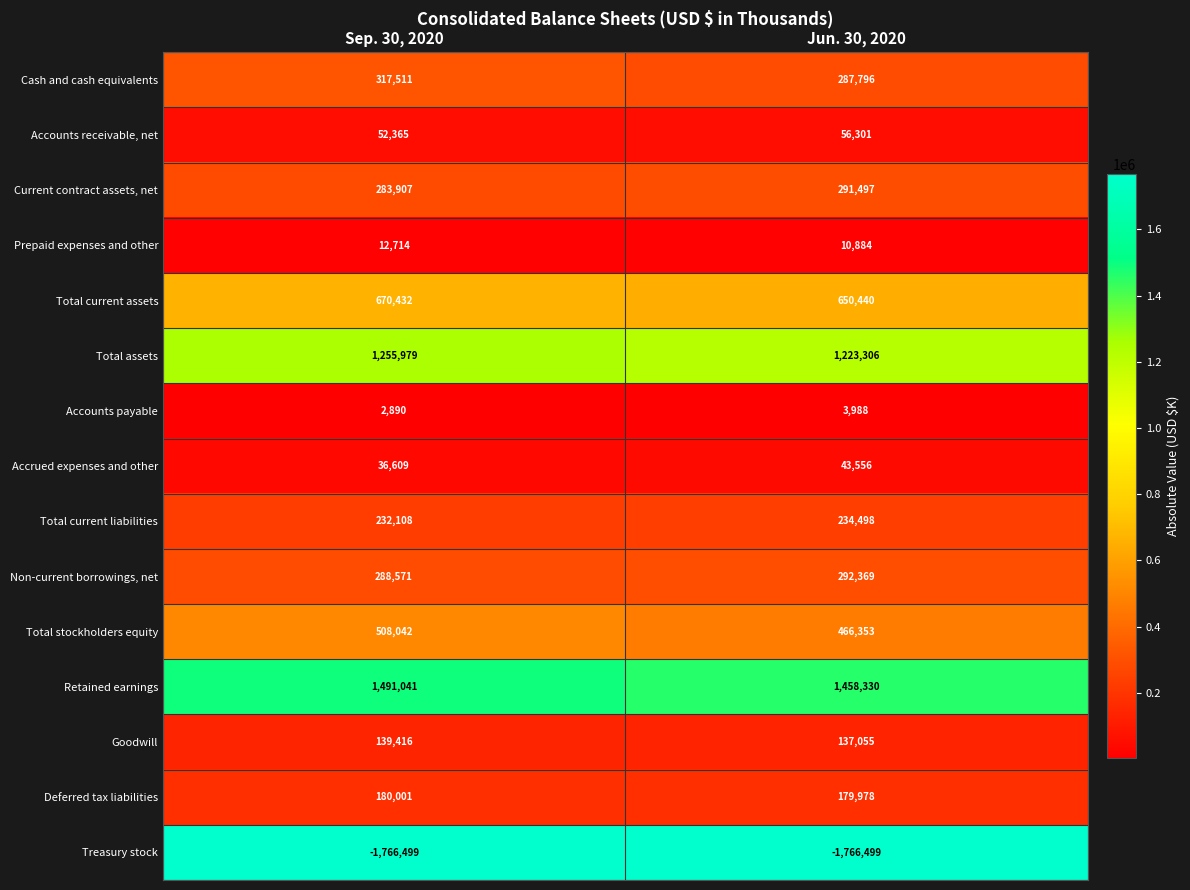

Is it true that Non-current borrowings, net equals 115371 at Jun. 30, 2020?

False